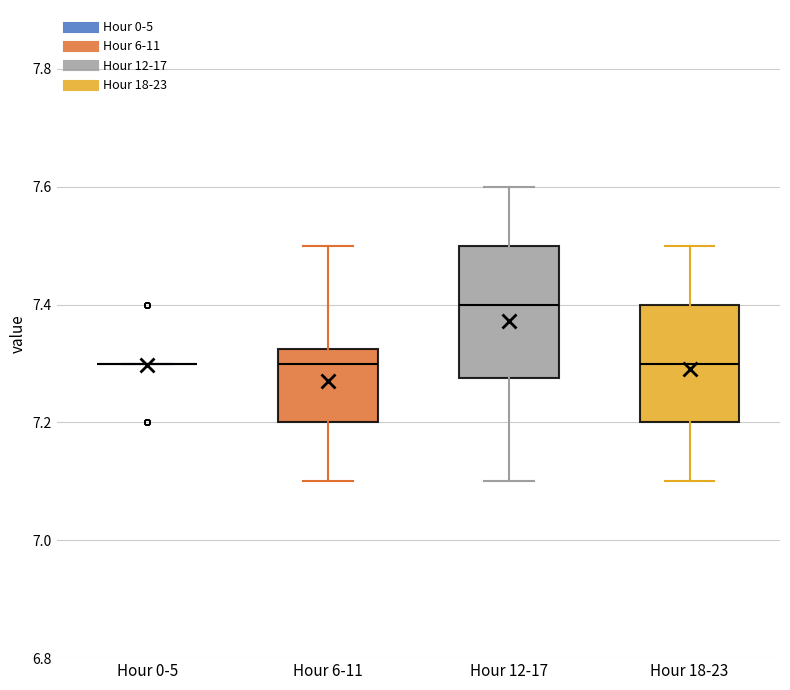

Reading left to right, transcribe this box plot: for each box, give where its median line is, the range the box spans, and where its two whiskers end, as read against the y-axis. The values are not printed on the chart, so give them approximately, as read against the axis.

Hour 0-5: box collapsed to a line at 7.30, whiskers 7.30 to 7.30
Hour 6-11: median 7.30, box 7.20 to 7.32, whiskers 7.10 to 7.50
Hour 12-17: median 7.40, box 7.28 to 7.50, whiskers 7.10 to 7.60
Hour 18-23: median 7.30, box 7.20 to 7.40, whiskers 7.10 to 7.50